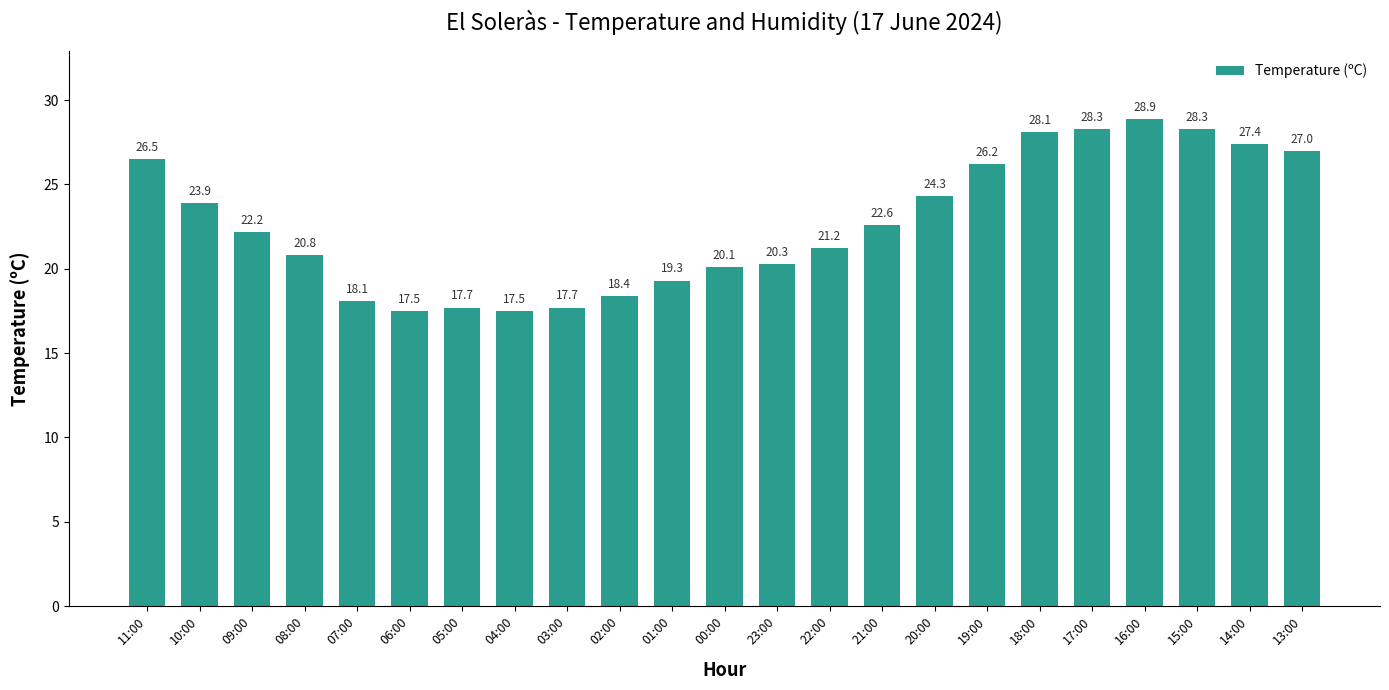

How many data points are less than 22?

11